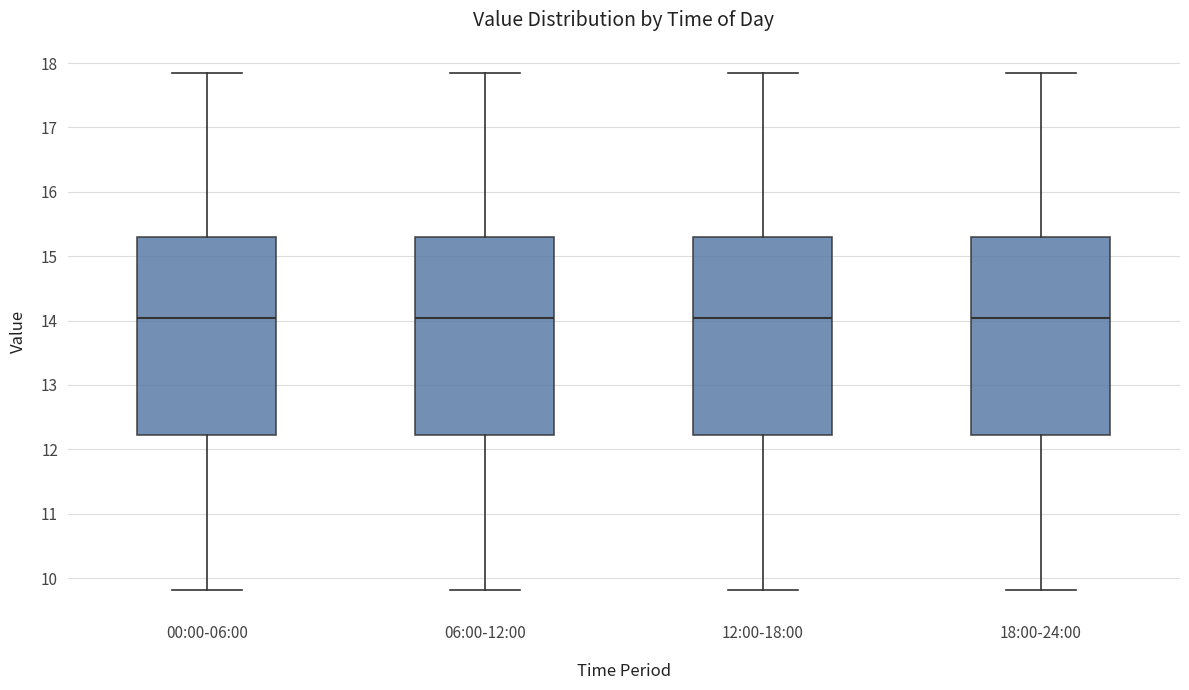

Where does the lower whisker of the box for 12:00-18:00 end on the y-axis? The values are not printed on the chart, so give them approximately, as read against the axis.

9.8